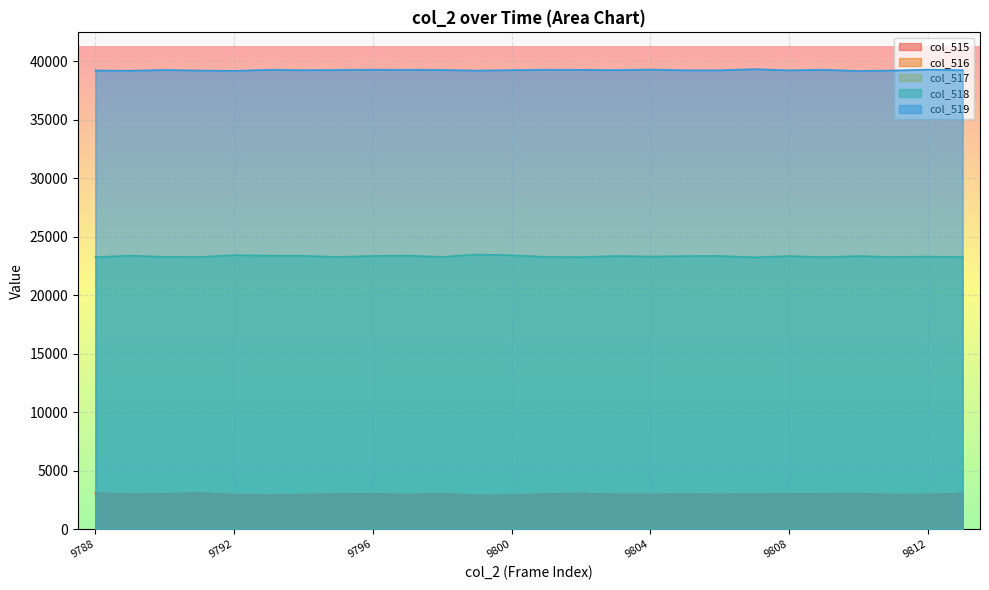

What is the value of the col_518 point at the 14th from the left?

23271